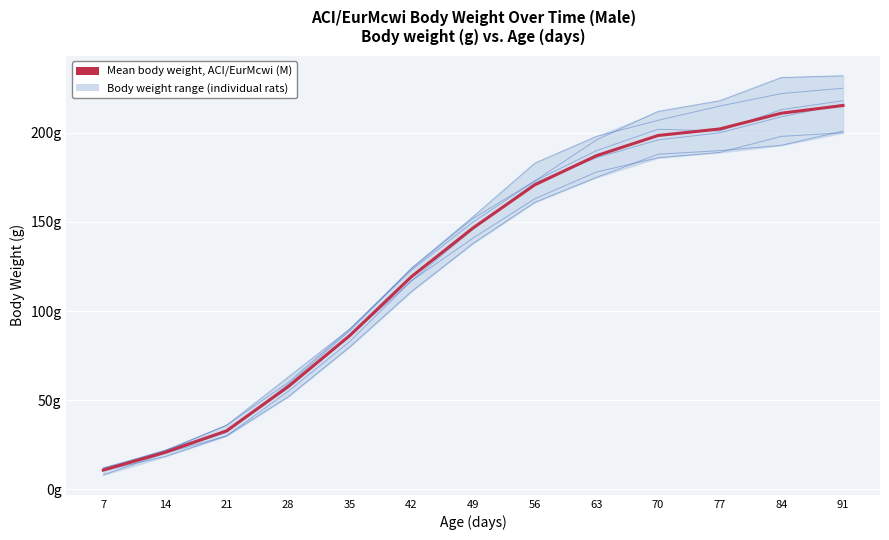

What is the sum of the rat1 values at 63 and 28?

241.0